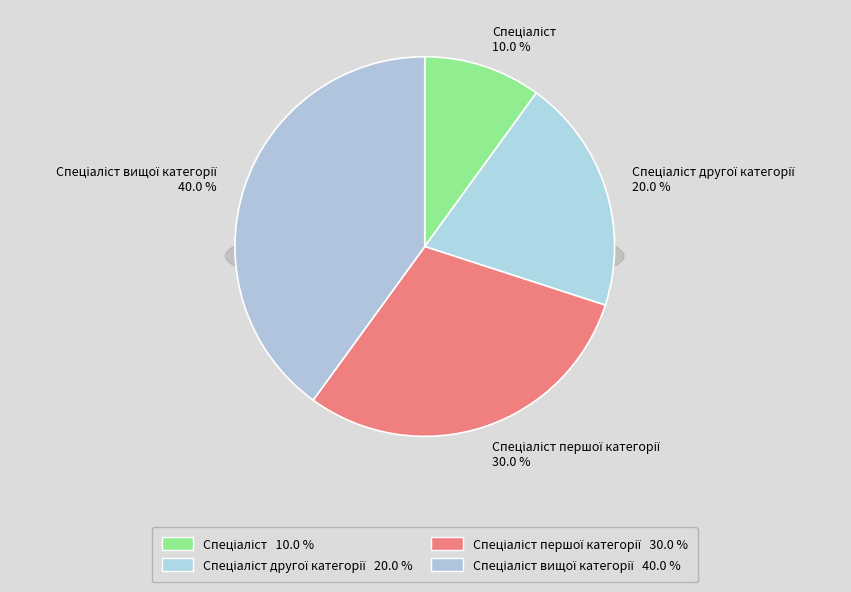

Between Спеціаліст першої категорії and Спеціаліст вищої категорії, which is larger?

Спеціаліст вищої категорії